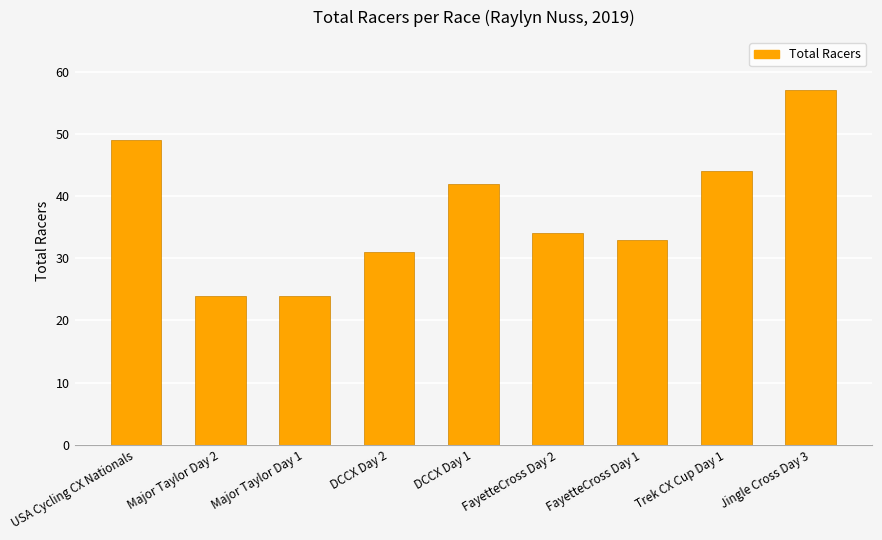

Is it true that the value at FayetteCross Day 2 is 34?

True